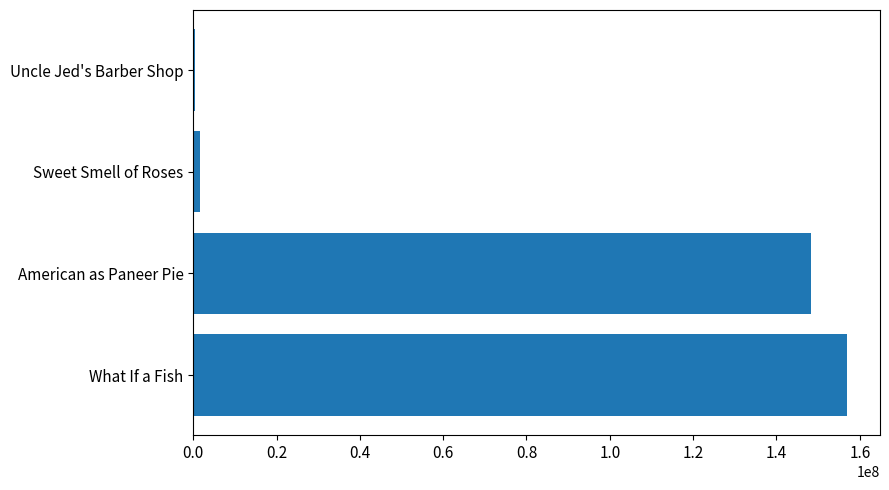

What is the average value?

76806015